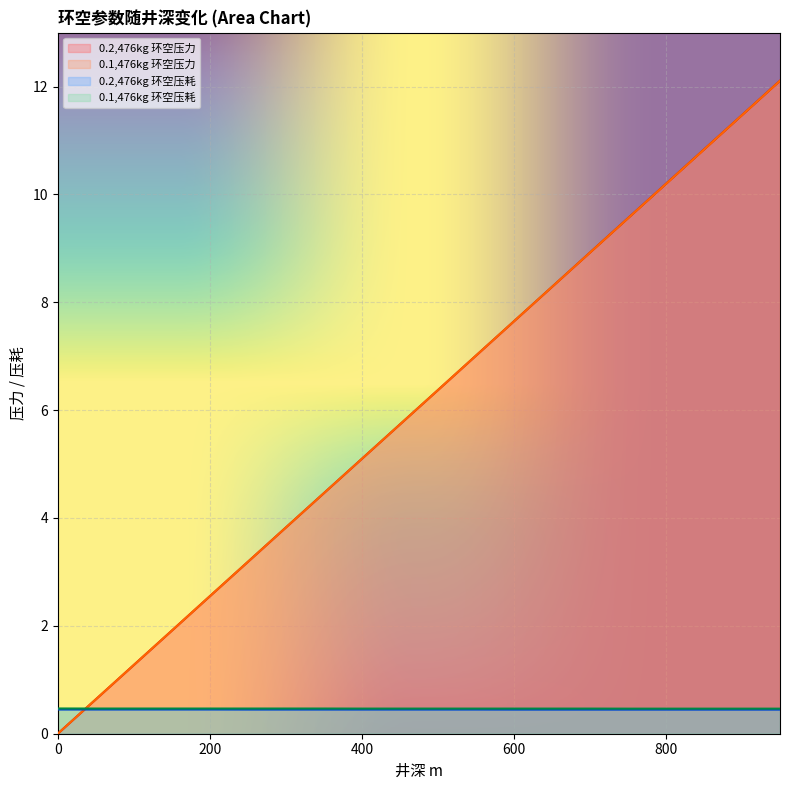

How many lines are shown in the chart?

4